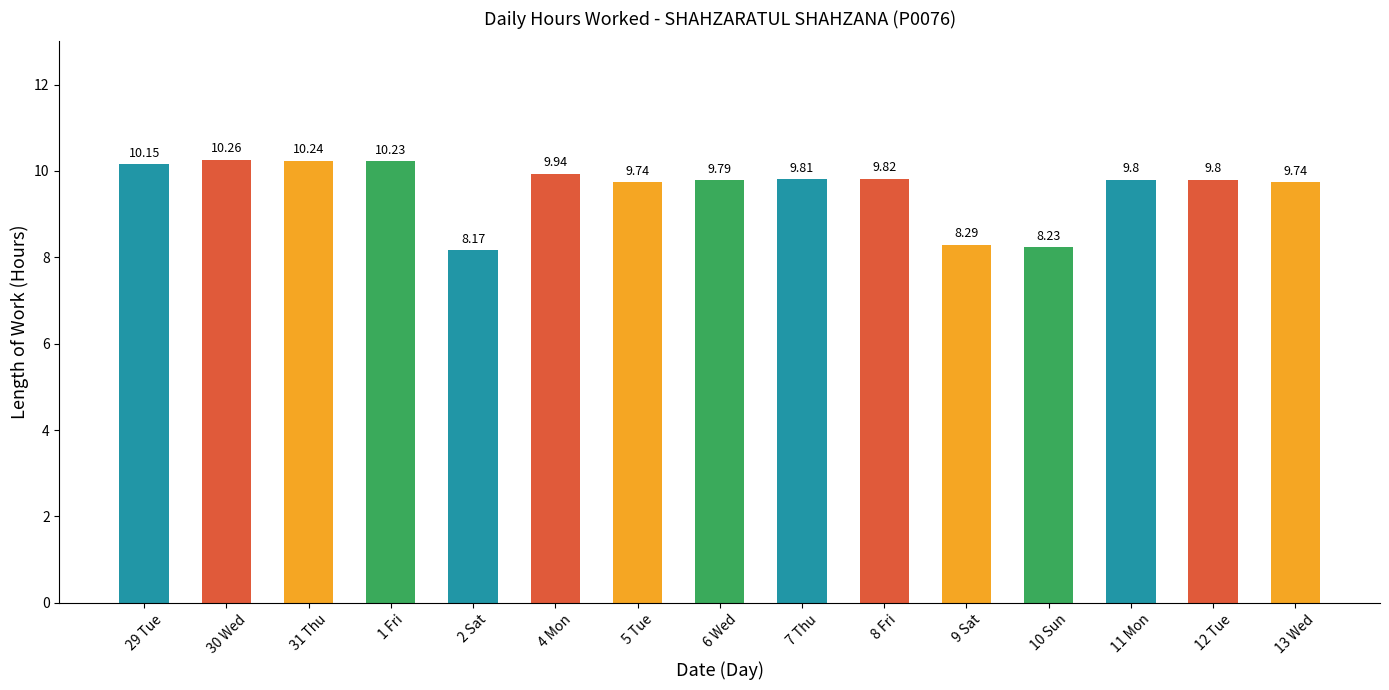

What is the label of the 8th bar from the right?

6 Wed